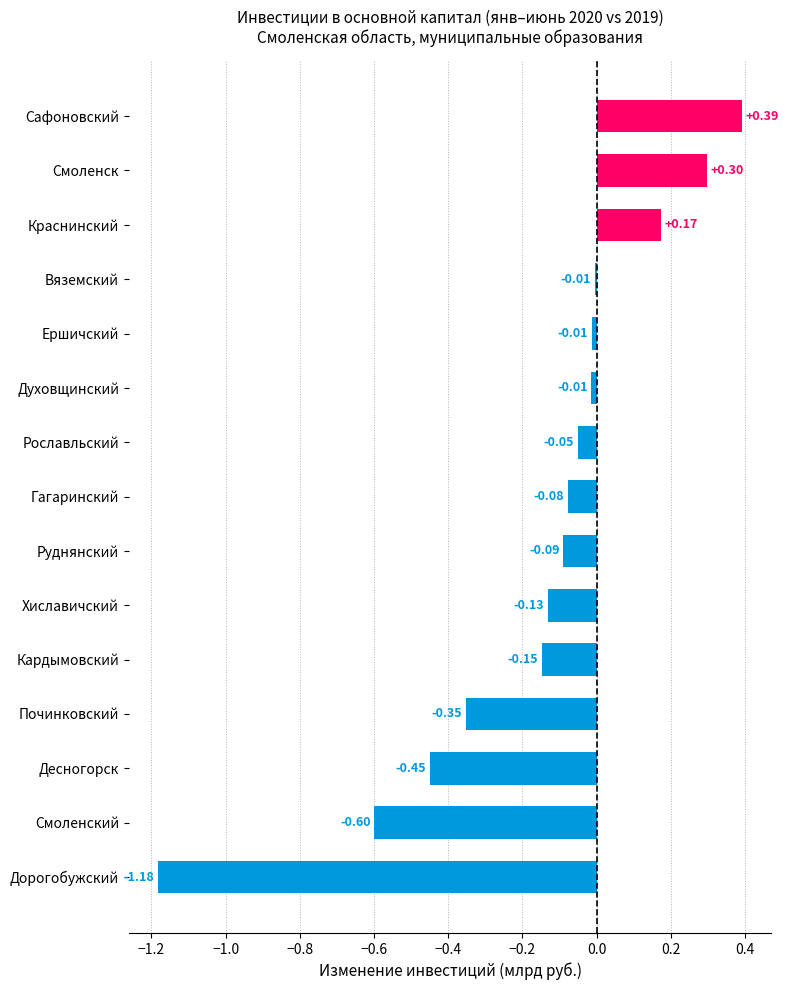

What is the change in value from Руднянский to Смоленск?

+0.4